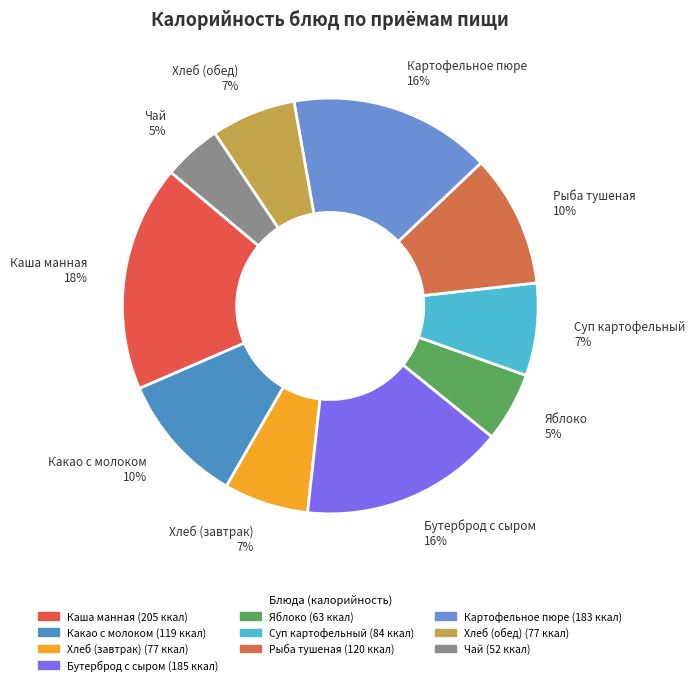

To the nearest percent, what portion does Рыба тушеная represent?

10%